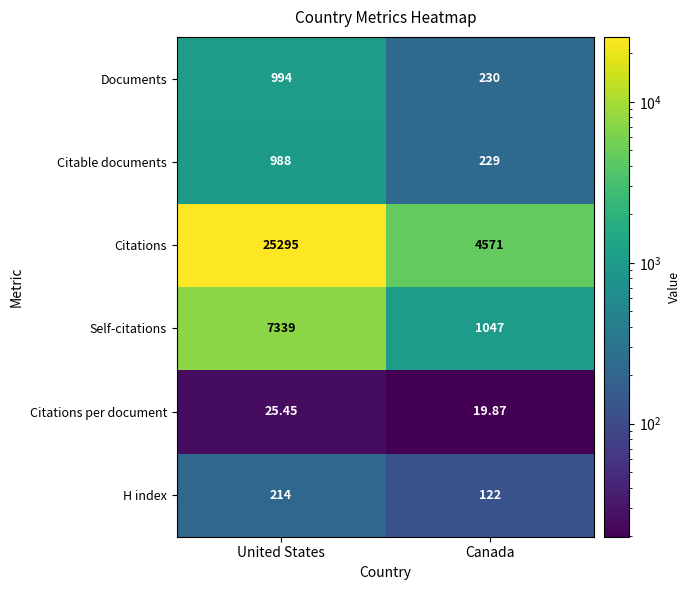

Rank the categories by Documents value from lowest to highest.

Canada, United States